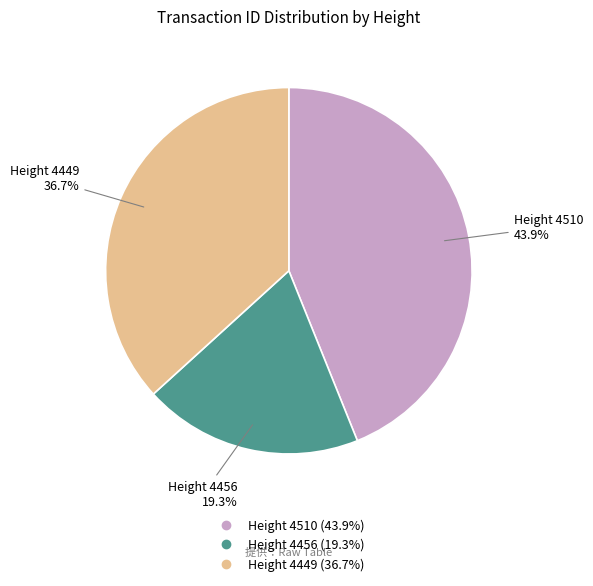

Is there a majority slice in this chart?

No